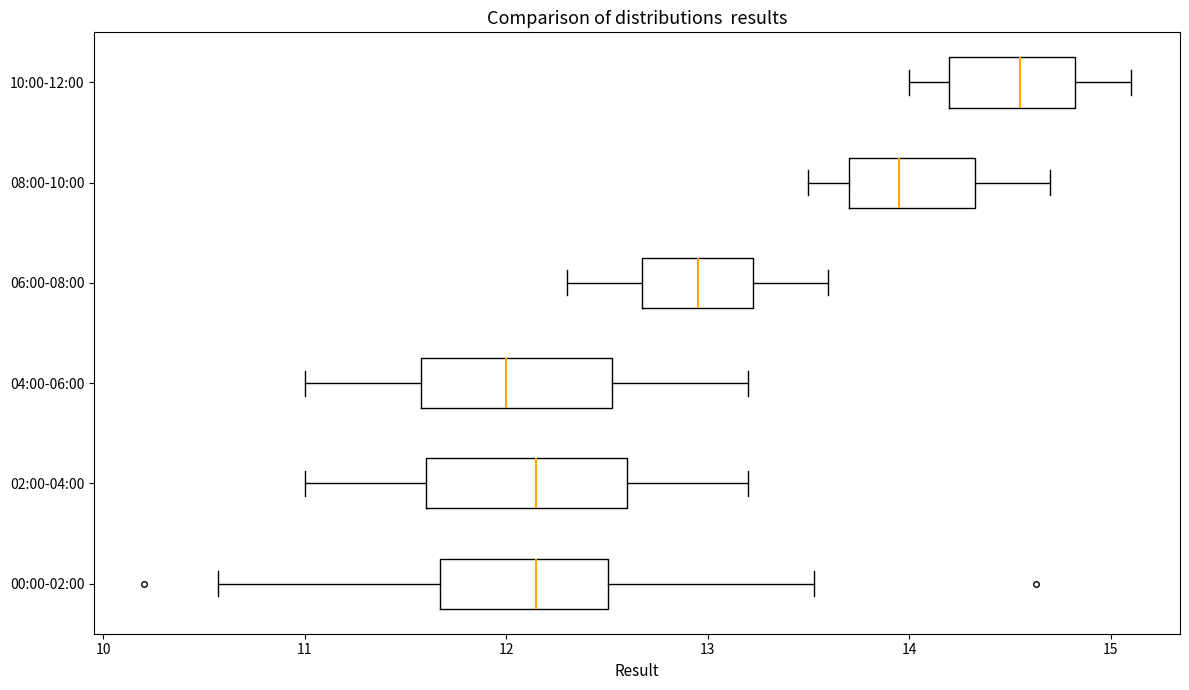

Which box has the furthest to the left median line?

04:00-06:00